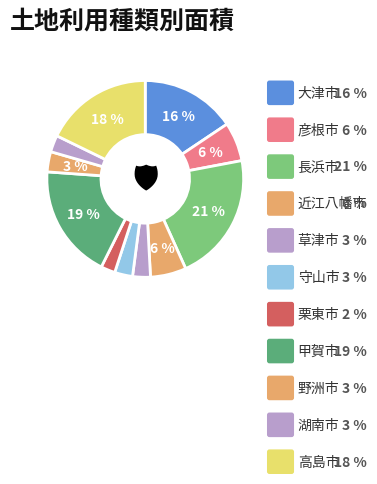

Is there any slice that represents more than half of the pie?

No